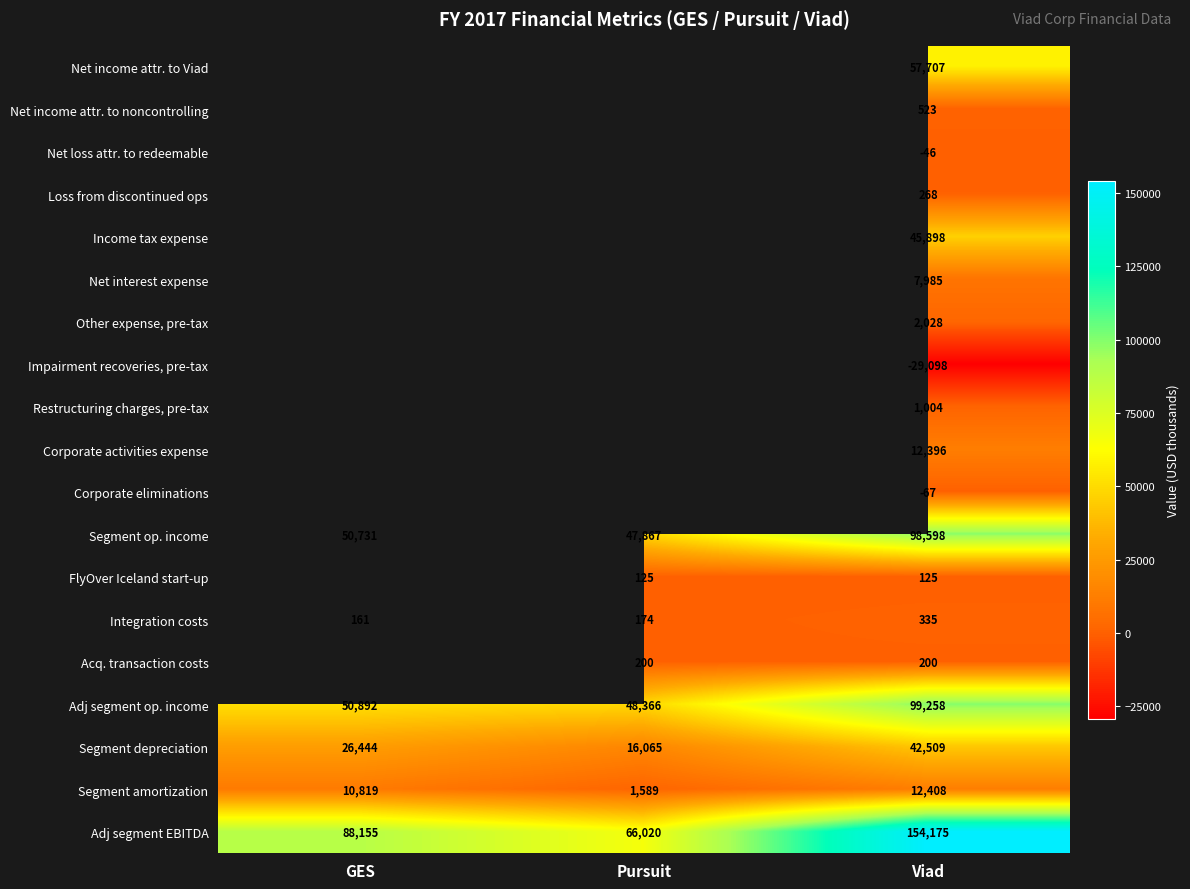

The Adj segment op. income series shows 56437 at Viad. True or false?

False